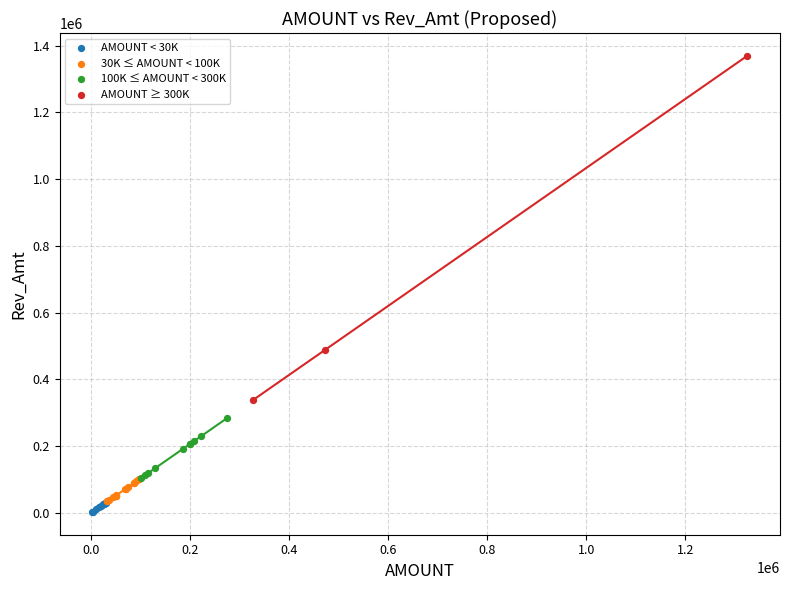

Which series has the widest spread of Y values?

AMOUNT ≥ 300K